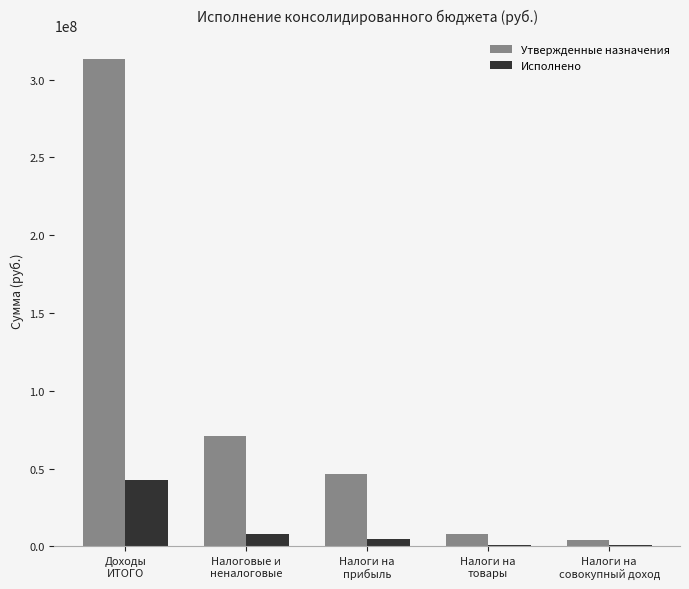

What is the highest value of the Утвержденные назначения series?

313041630.0